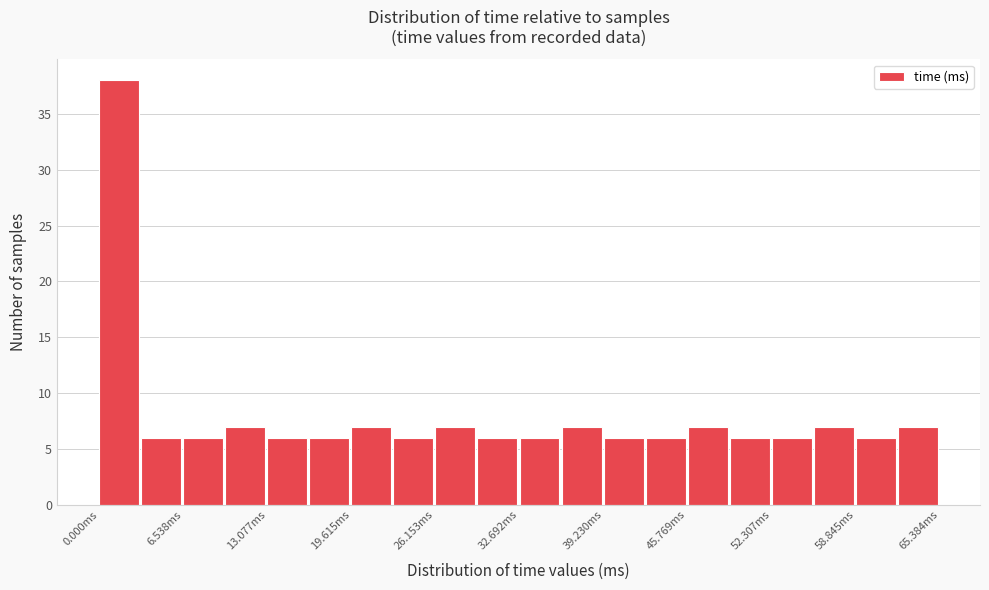

Around what value on the x-axis is the tallest bar? Give the approximate position of its centre, as read against the axis.

2